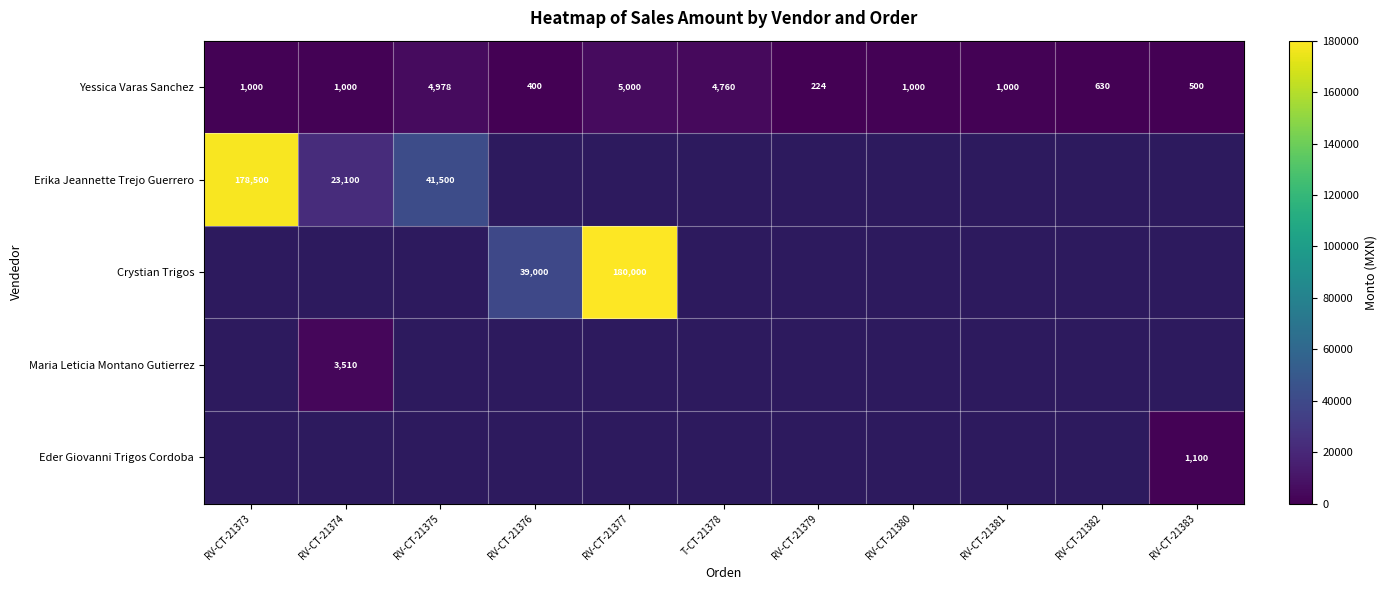

Is it true that Yessica Varas Sanchez equals 1768.7 at RV-CT-21380?

False